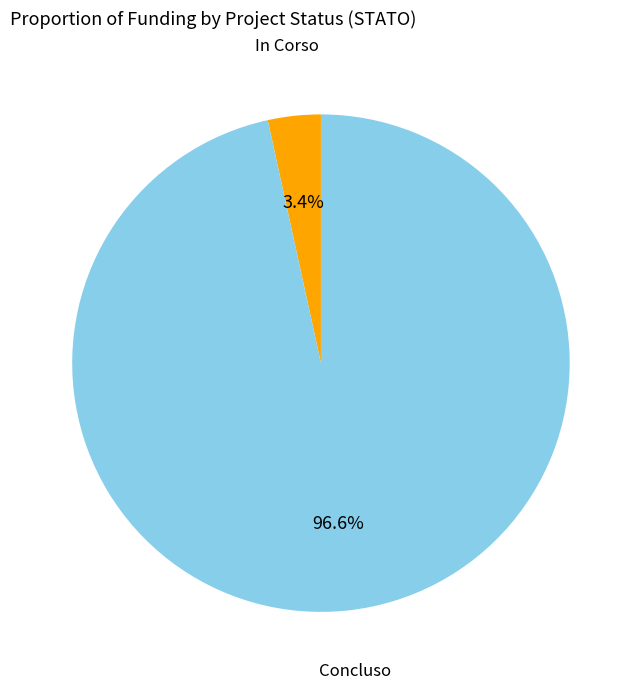

Which slice is the smallest?

In Corso